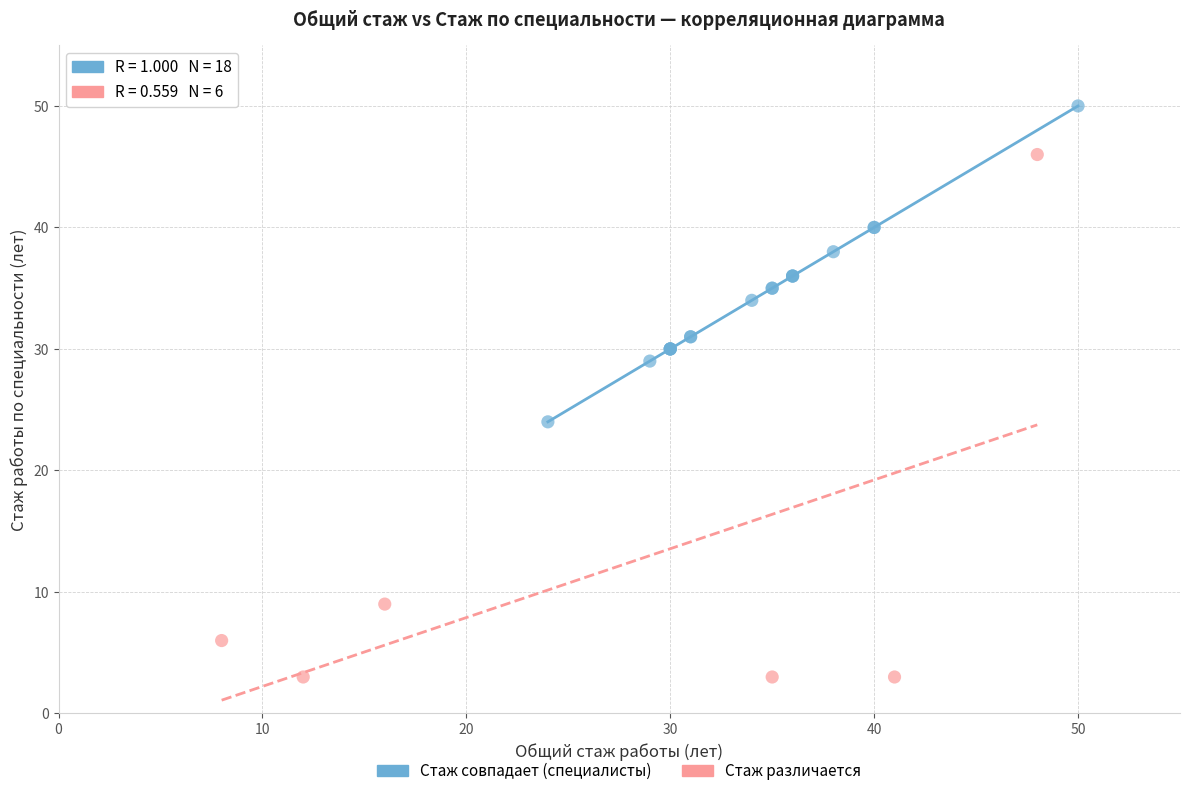

Which series contains the highest Y value?

Стаж совпадает (специалисты)